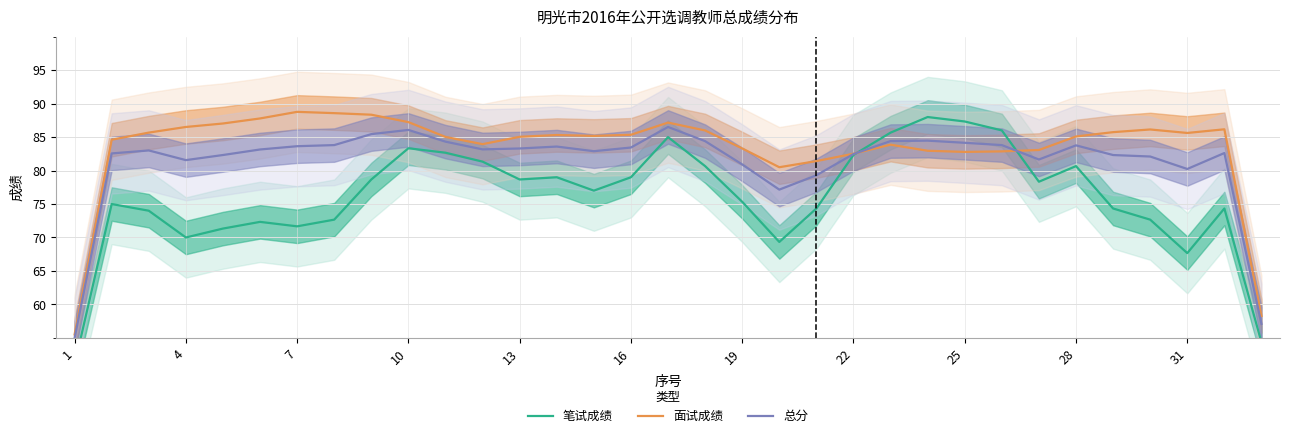

True or false: 总分 has a value of 43.9 at 10.

False